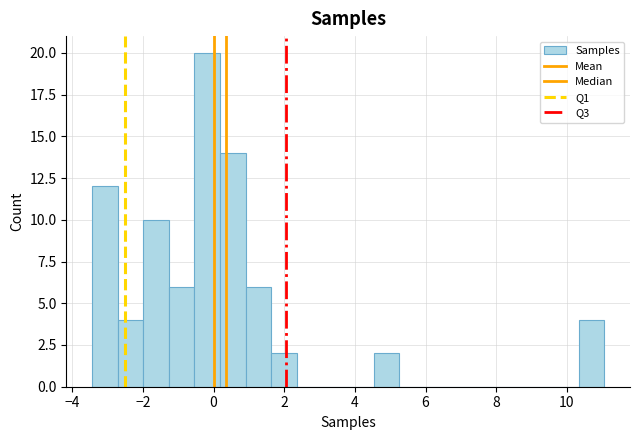

Read against the x-axis, roughly where is the centre of the tallest bar?

-0.2